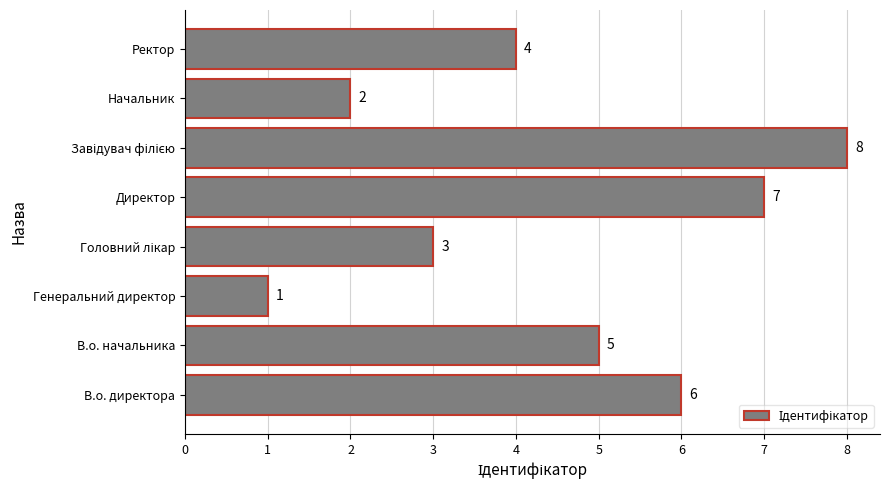

What is the difference between the second highest and second lowest values?

5